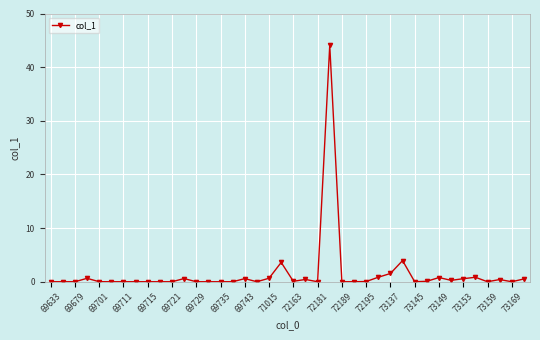

True or false: there are more than 1 points higher than both neighbors.

True